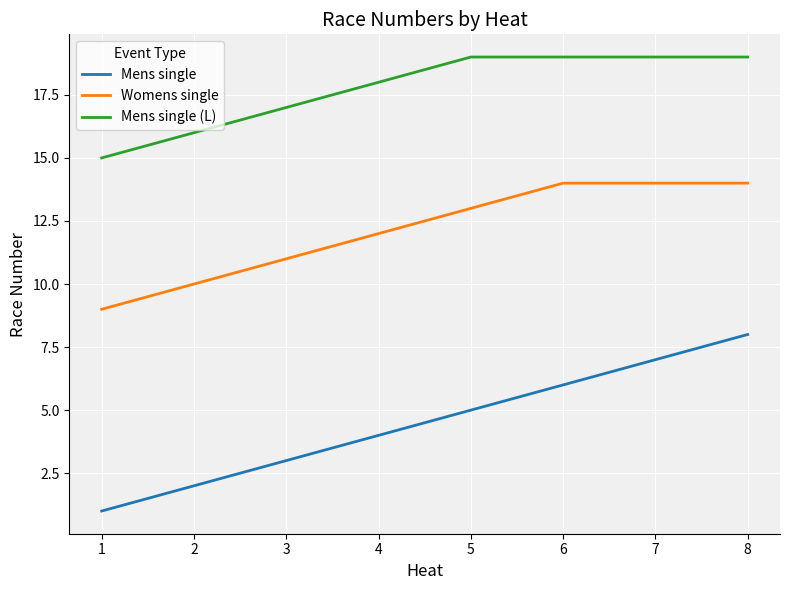

True or false: Mens single and Mens single (L) cross at least once.

False